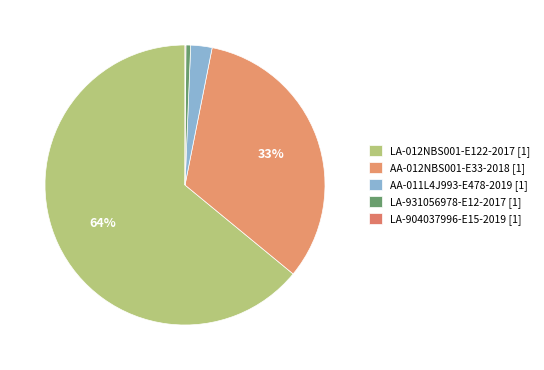

Rank the categories by value from highest to lowest.

LA-012NBS001-E122-2017 [1], AA-012NBS001-E33-2018 [1], AA-011L4J993-E478-2019 [1], LA-931056978-E12-2017 [1], LA-904037996-E15-2019 [1]